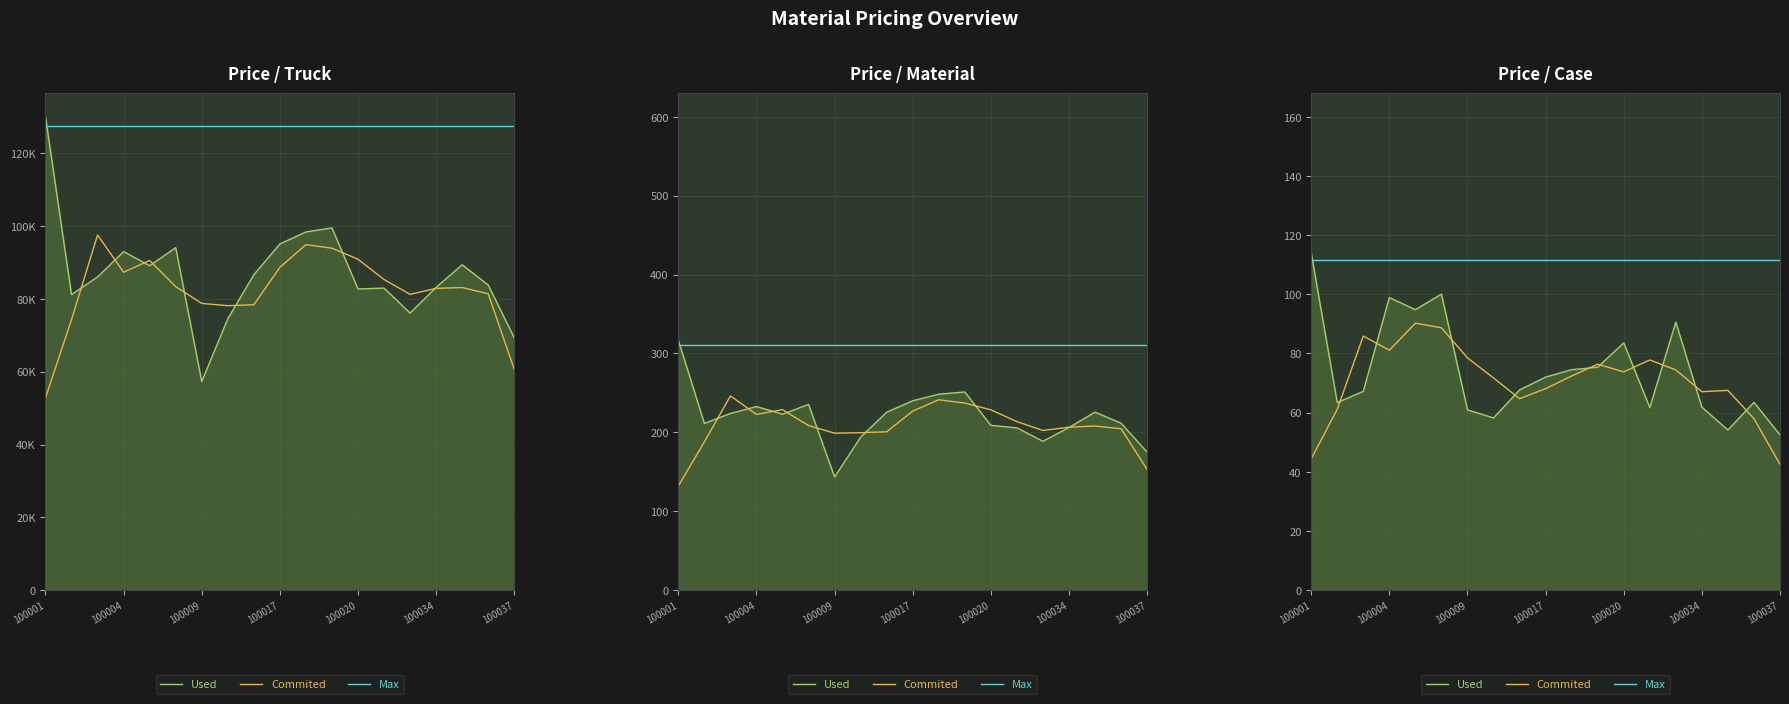

What is the value of the Used point at the 11th from the left?

74.5